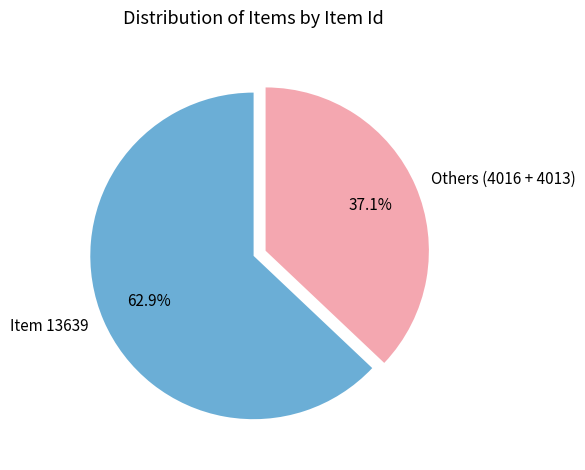

Rank the categories by value from highest to lowest.

Item 13639, Others (4016 + 4013)